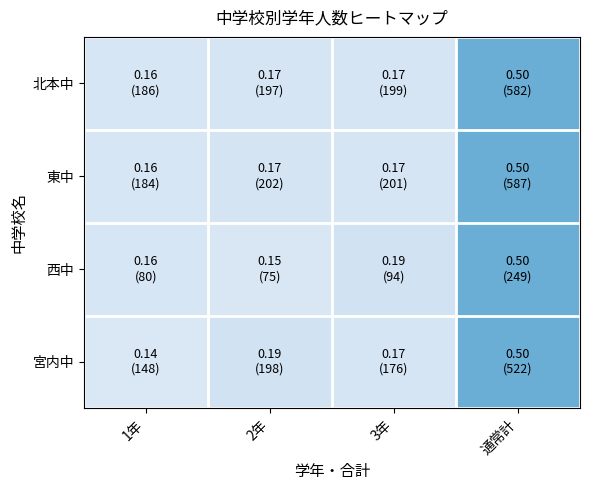

What is the greatest value displayed?

0.5